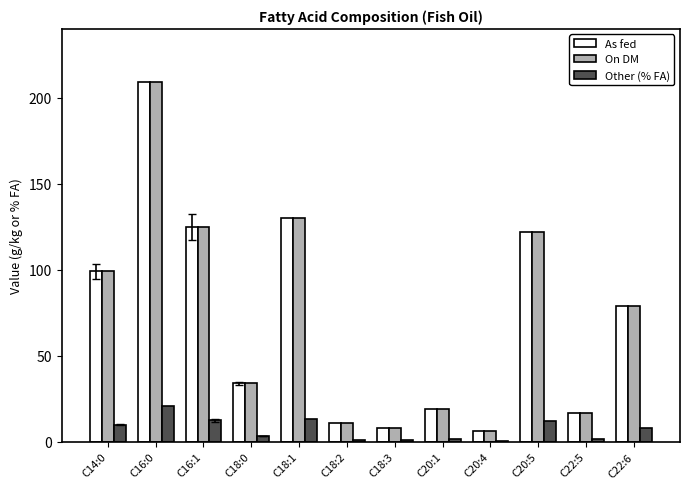

Does the chart contain stacked bars?

No